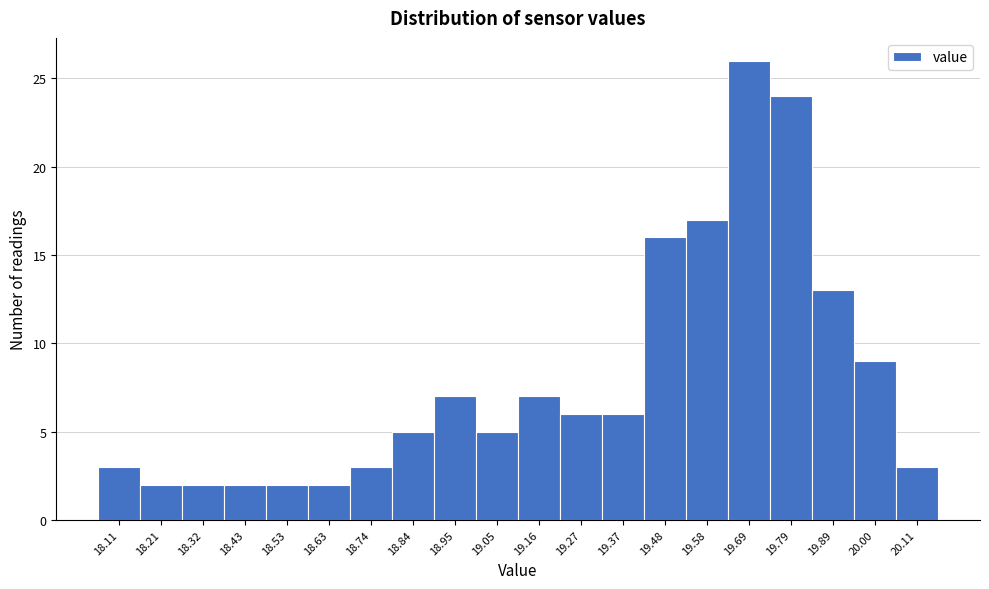

Reading left to right, extract all data points from this chart.

3	2	2	2	2	2	3	5	7	5	7	6	6	16	17	26	24	13	9	3